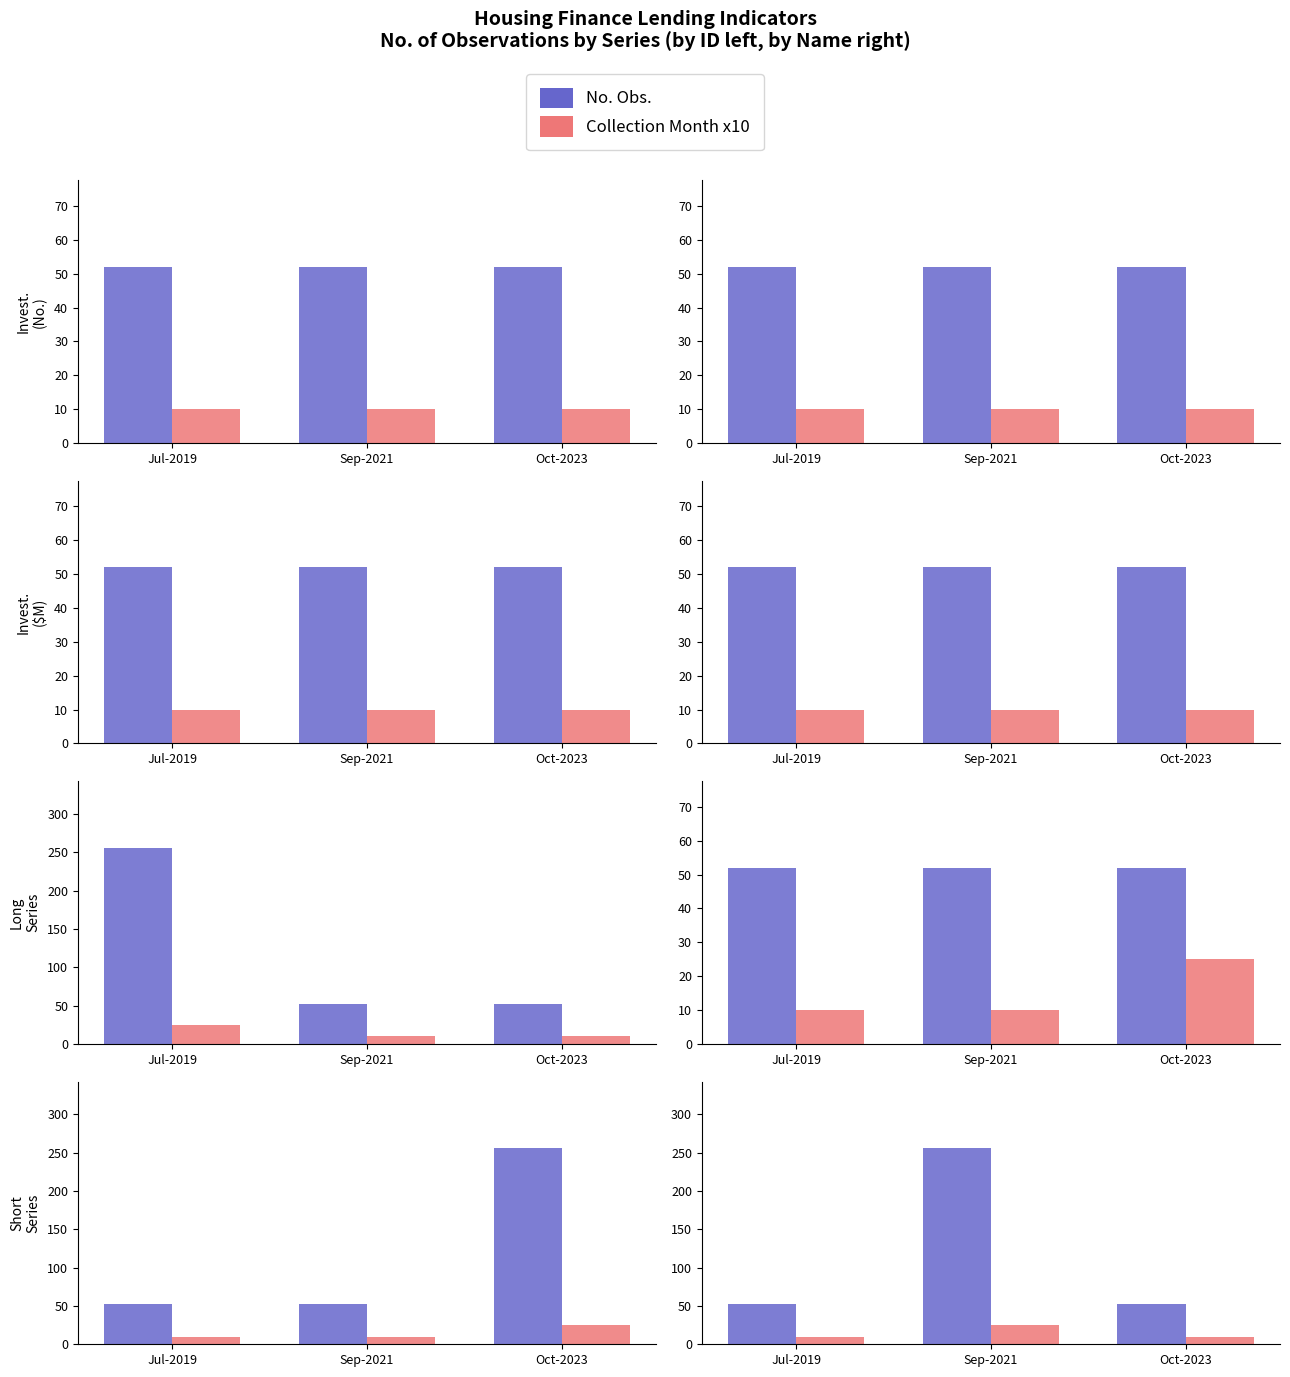

Rank the series by their maximum value, from highest to lowest.

No. Obs., Collection Month x10